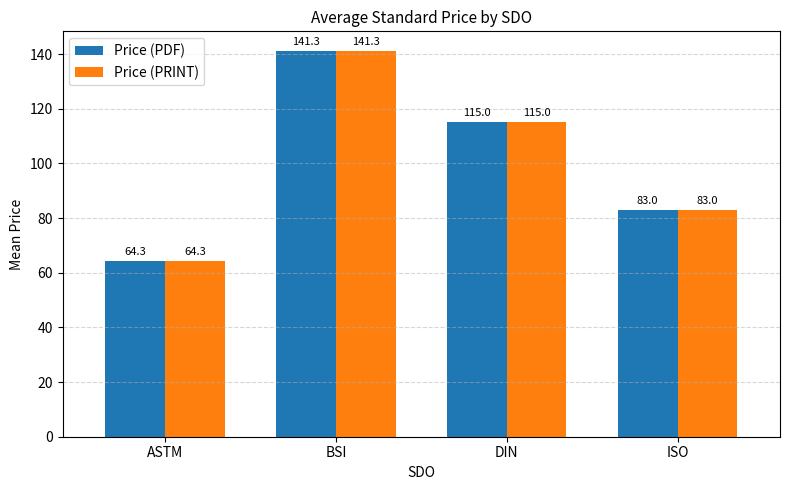

The value of Price (PDF) at ISO is 134.2. True or false?

False